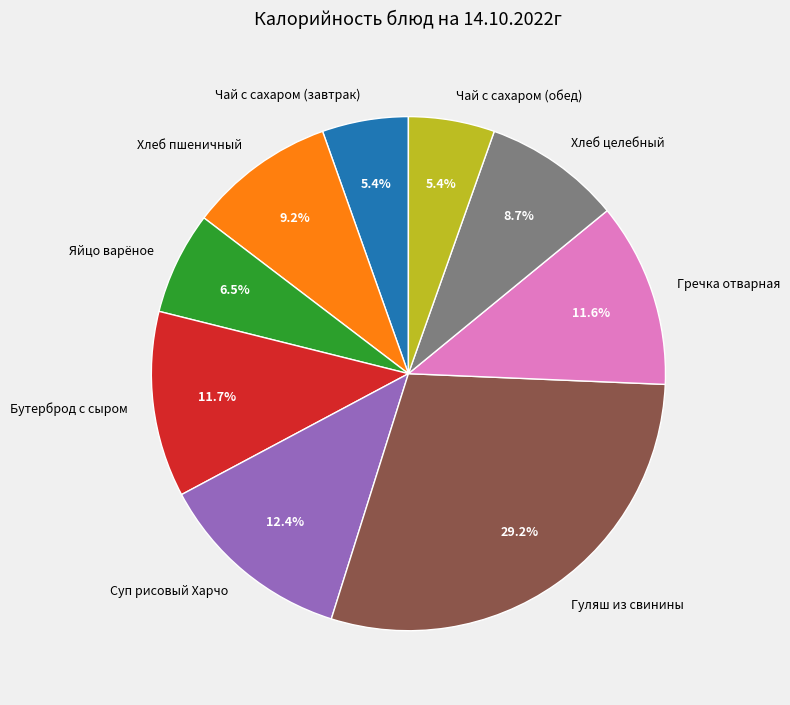

The Гуляш из свинины slice represents 29% of the pie. True or false?

True